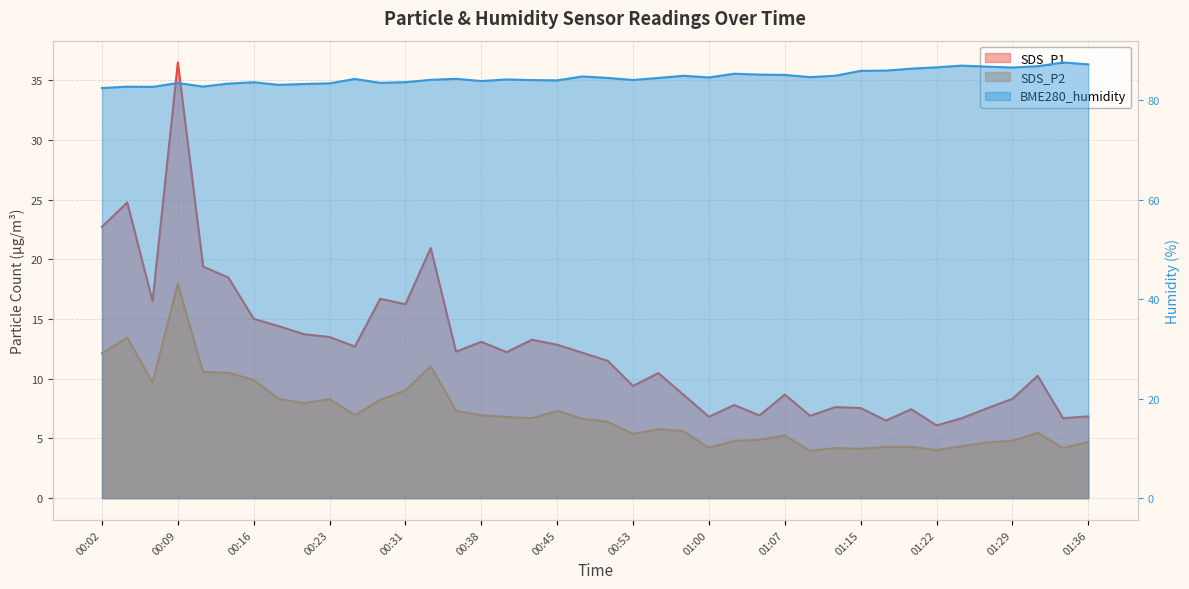

Rank the categories by BME280_humidity value from lowest to highest.

00:02, 00:06, 00:04, 00:11, 00:19, 00:21, 00:14, 00:23, 00:09, 00:28, 00:16, 00:31, 00:38, 00:45, 00:43, 00:53, 00:33, 00:40, 00:26, 00:36, 00:50, 00:55, 01:00, 01:10, 00:48, 00:57, 01:12, 01:07, 01:05, 01:02, 01:15, 01:17, 01:19, 01:29, 01:22, 01:27, 01:32, 01:24, 01:36, 01:34